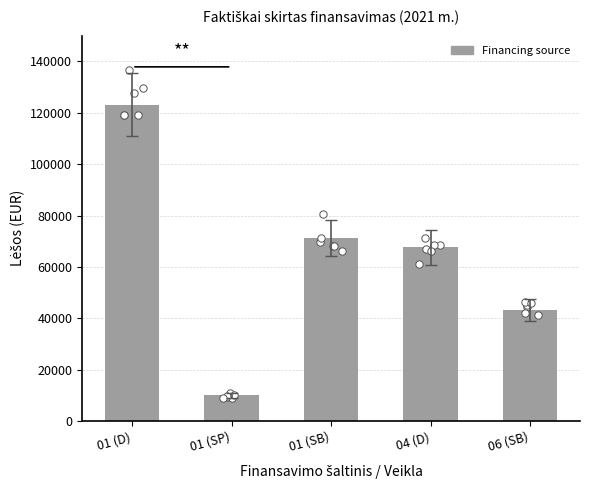

What is the ratio of the value at 04 (D) to the value at 01 (SP)?

6.8